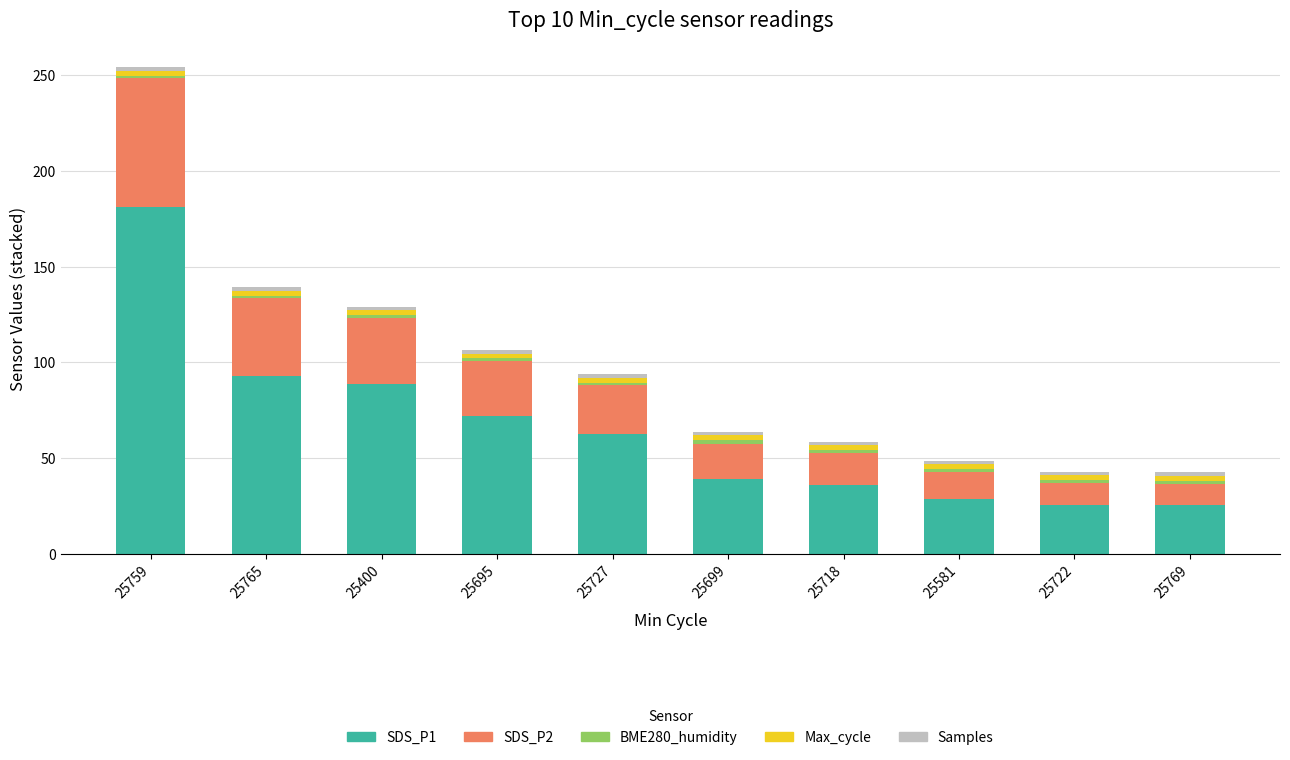

True or false: SDS_P1 has a value of 28.6 at 25581.

True